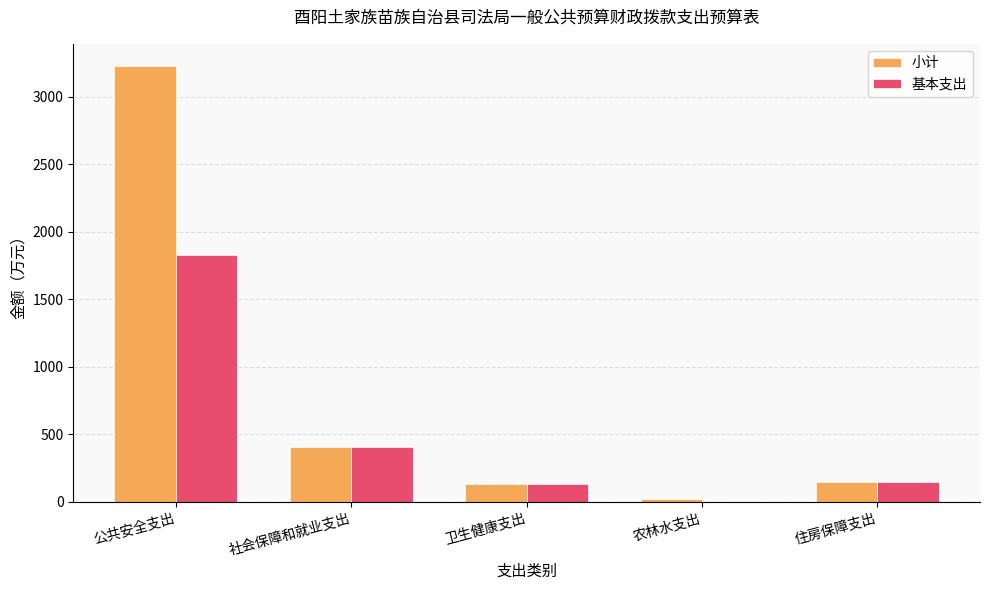

What is the sum of the 基本支出 values at 公共安全支出 and 社会保障和就业支出?

2236.2